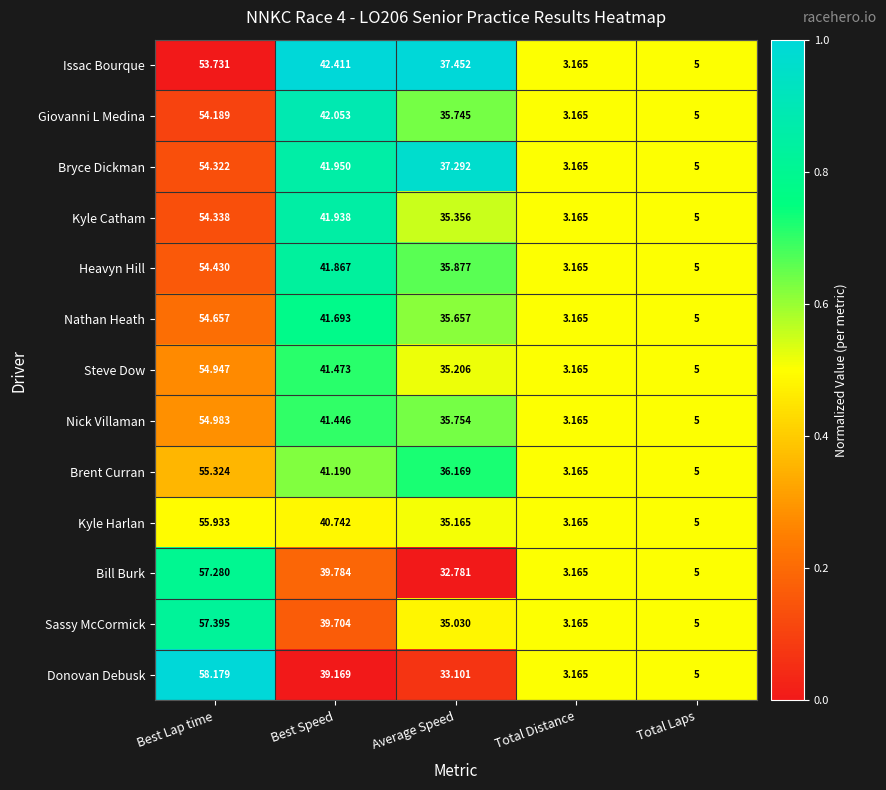

How many data points does each series have?

5